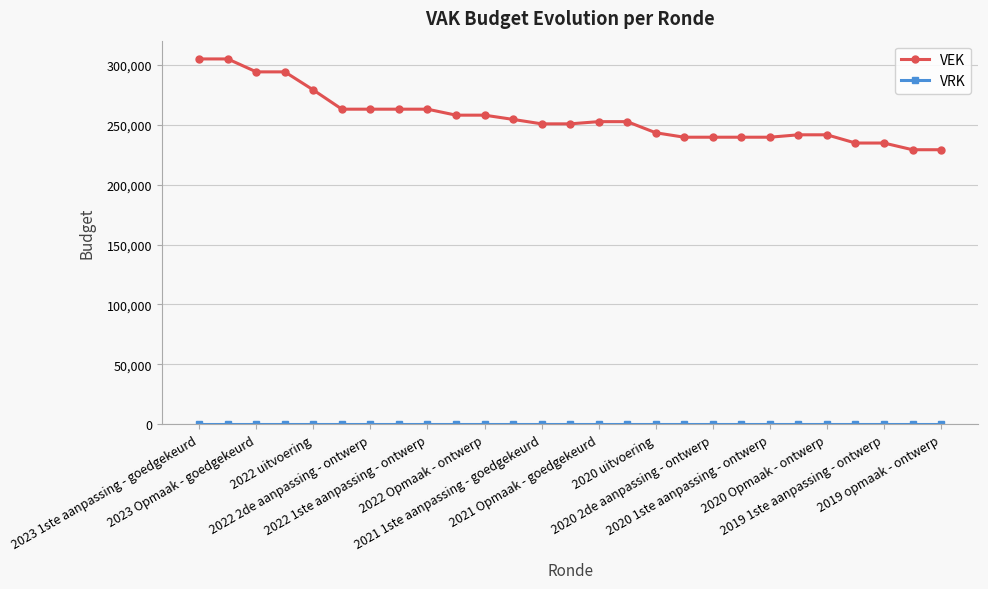

Which series has the widest spread of values?

VEK